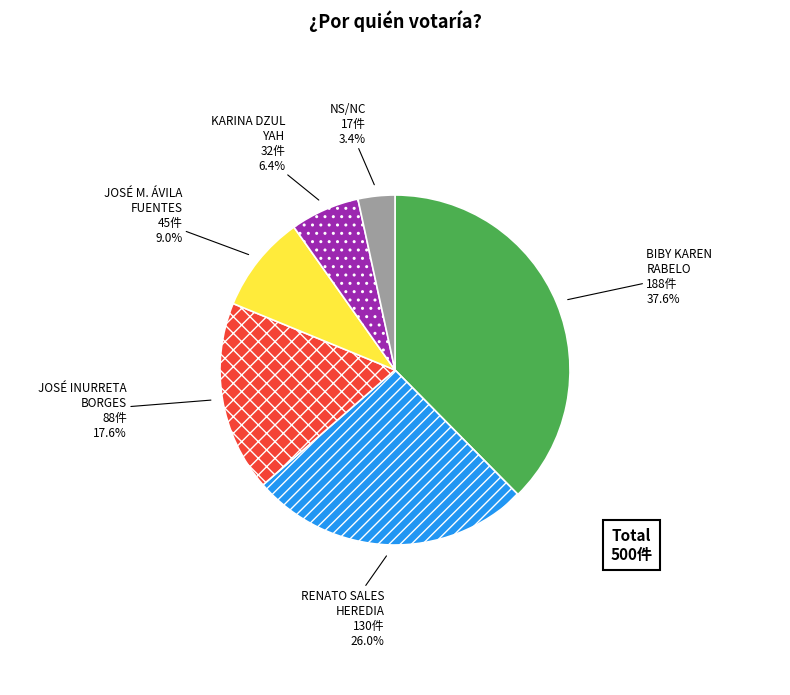

Is there any slice that represents more than half of the pie?

No